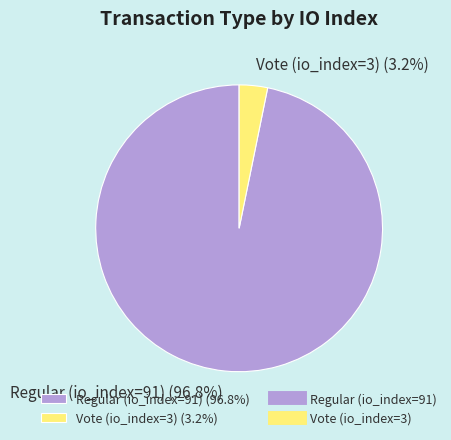

What percentage is the Regular (io_index=91) slice, to the nearest percent?

97%